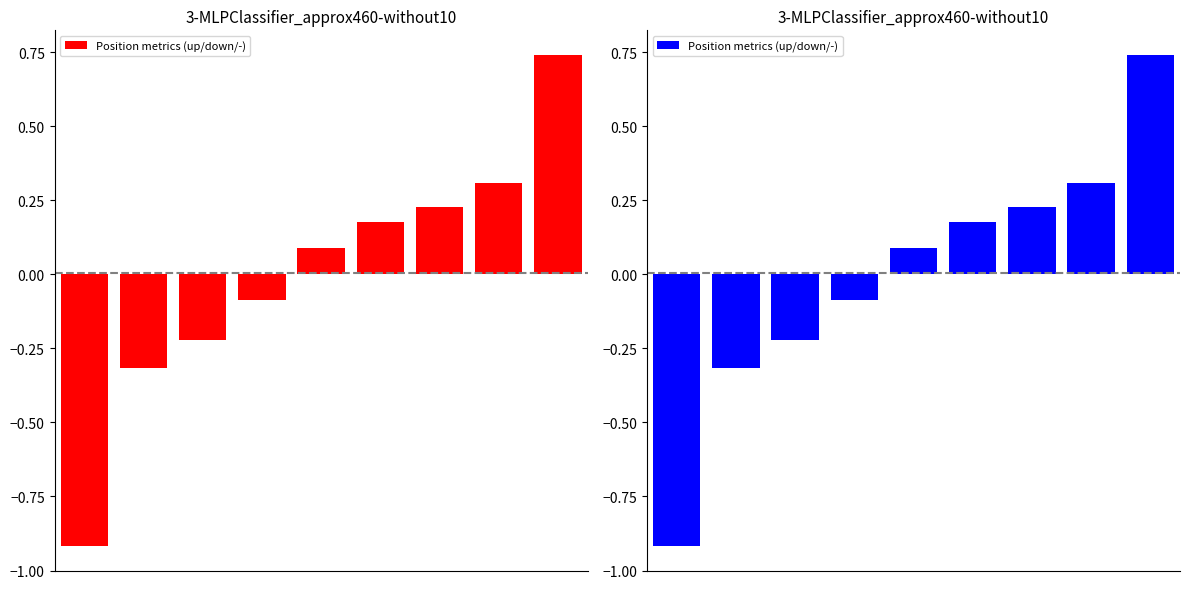

Which category has the highest value across all series?

8